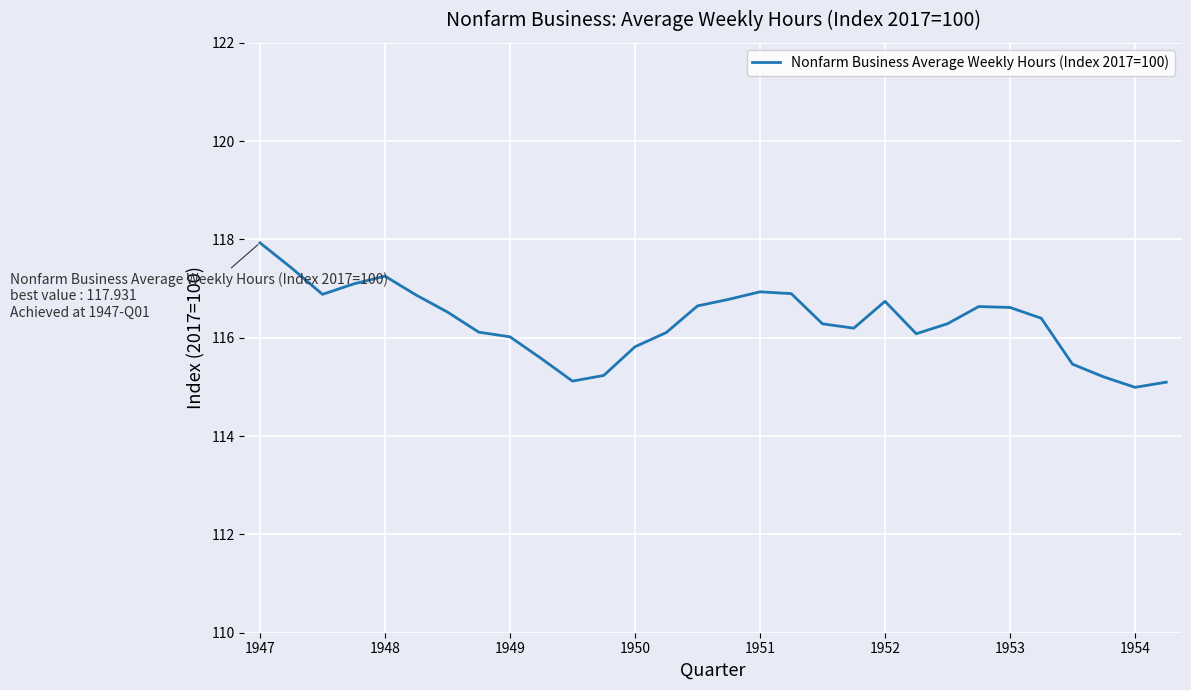

What is the minimum value shown in the chart?

115.0